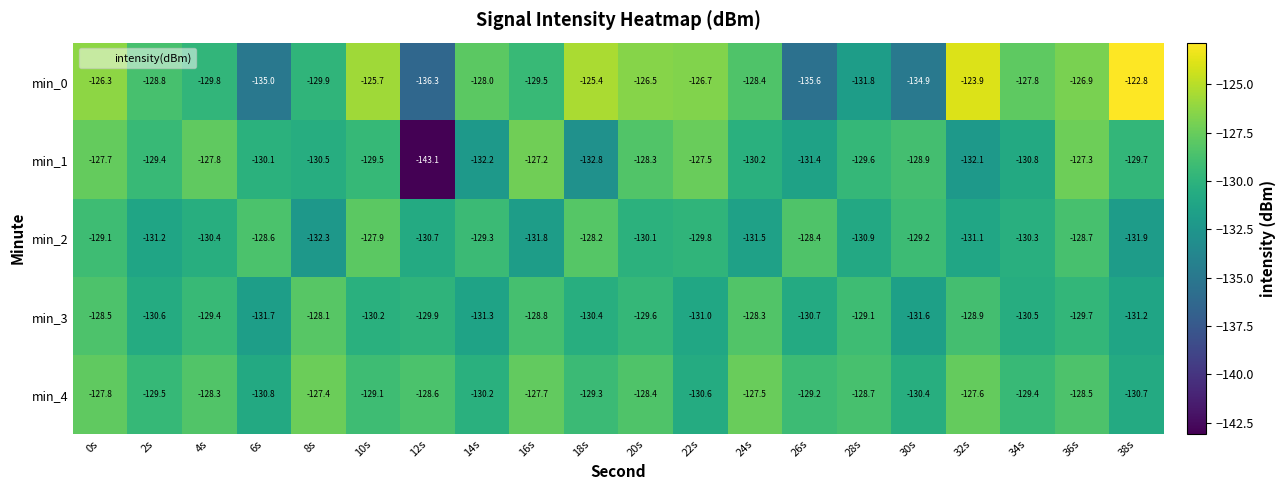

Rank the series at 20s from highest to lowest value.

min_0, min_1, min_4, min_3, min_2